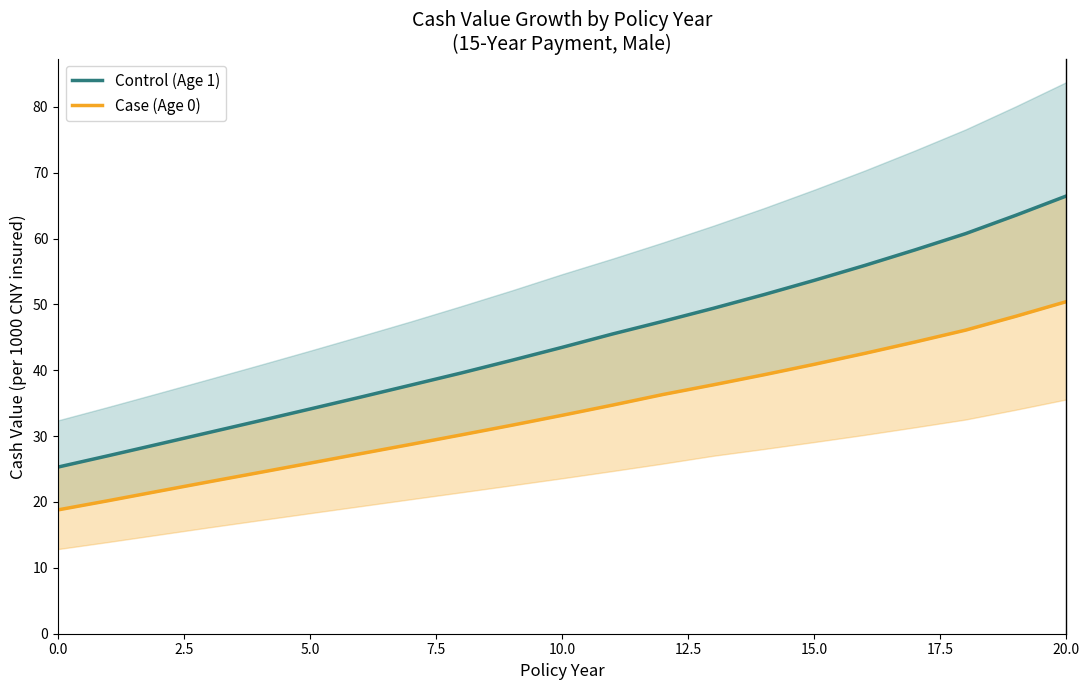

Between 17.5 and 20.0, which series saw the biggest shift?

Control (Age 1)